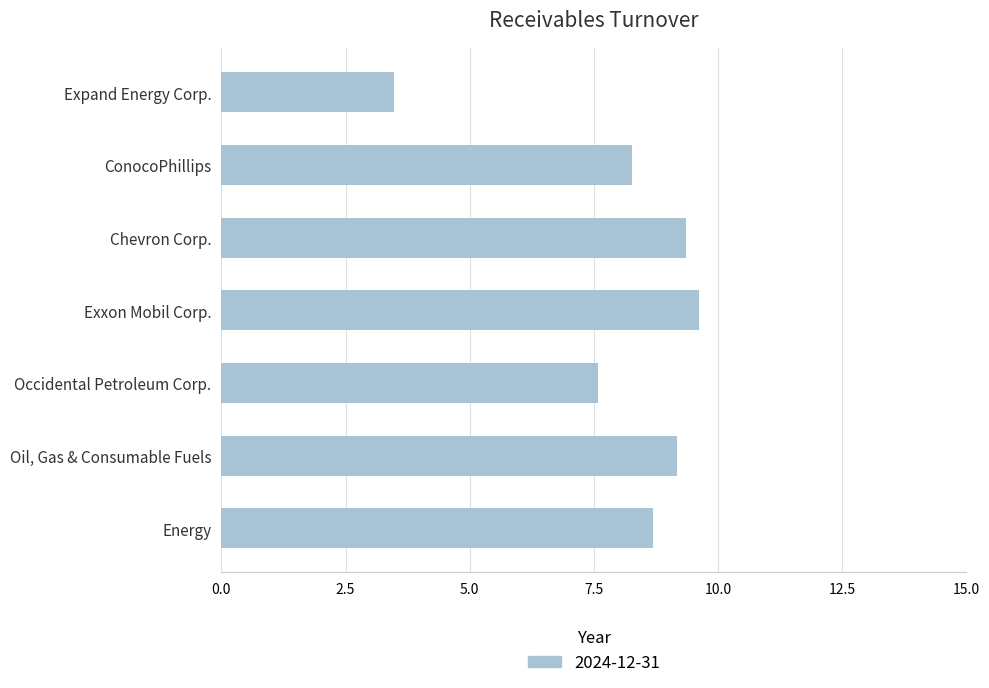

What is the average value?

8.0